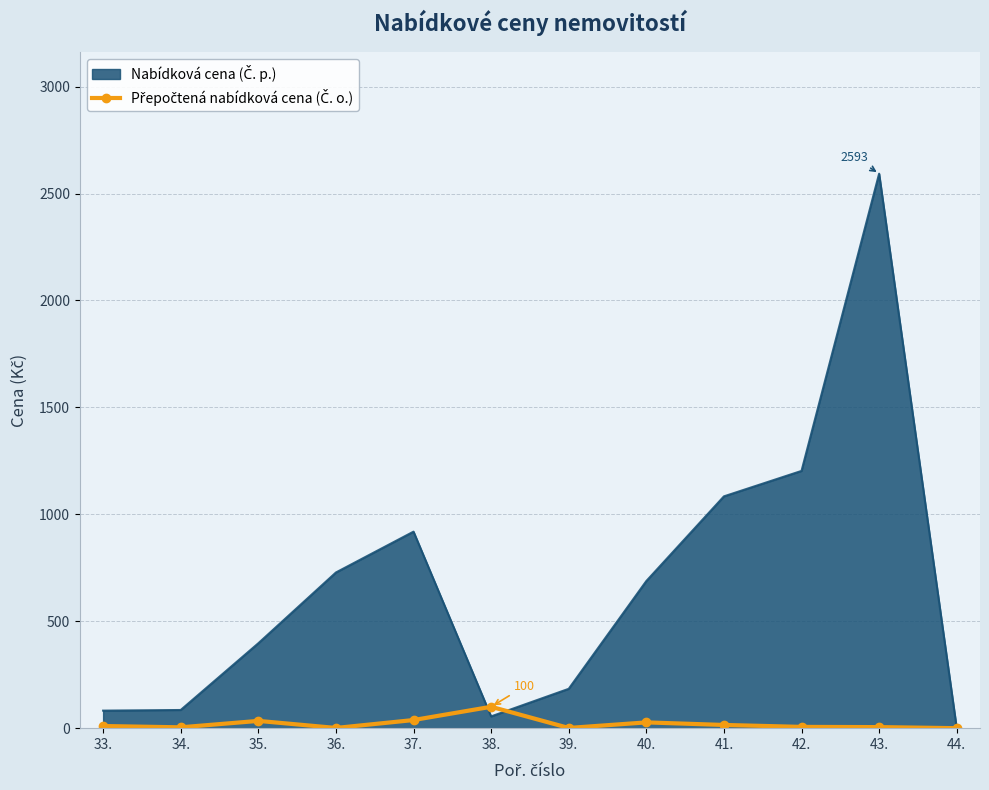

At which category is the sum across all series the highest?

43.